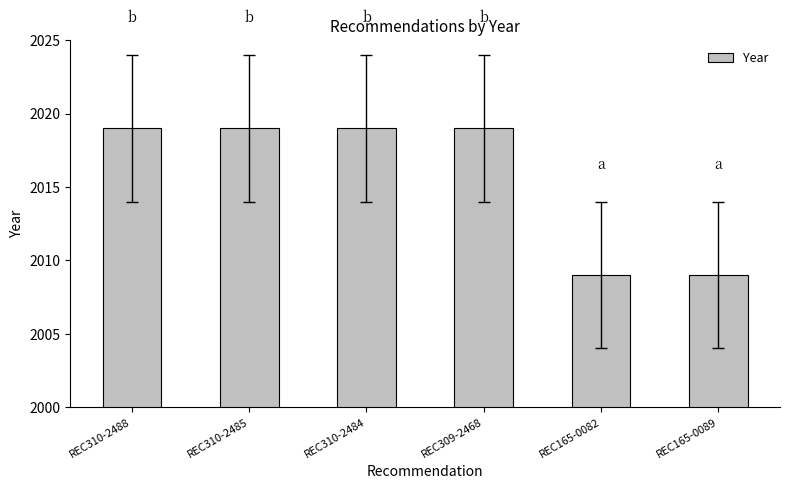

What is the change in value from REC309-2468 to REC165-0082?

-10